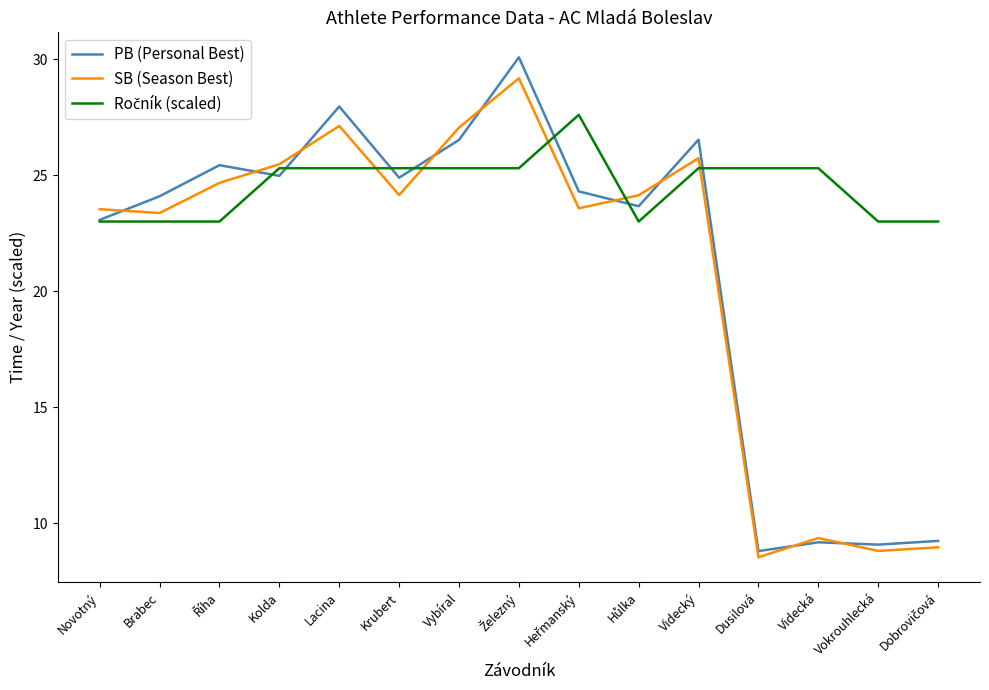

At which label is PB (Personal Best) closest to 19?

Novotný